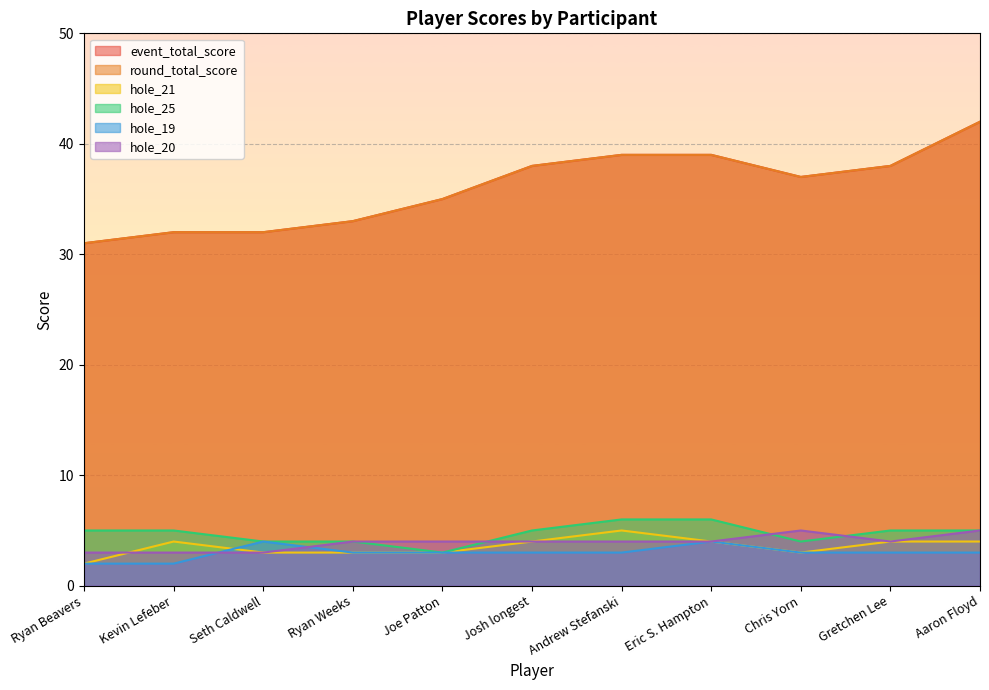

Which category has the highest value in the hole_19 series?

Seth Caldwell